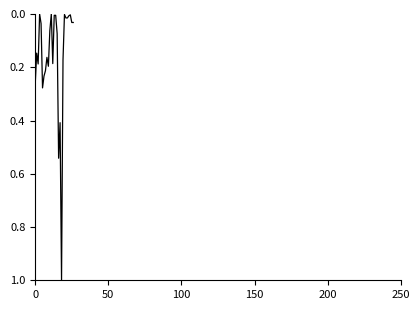

What is the sum of all values?

4.3